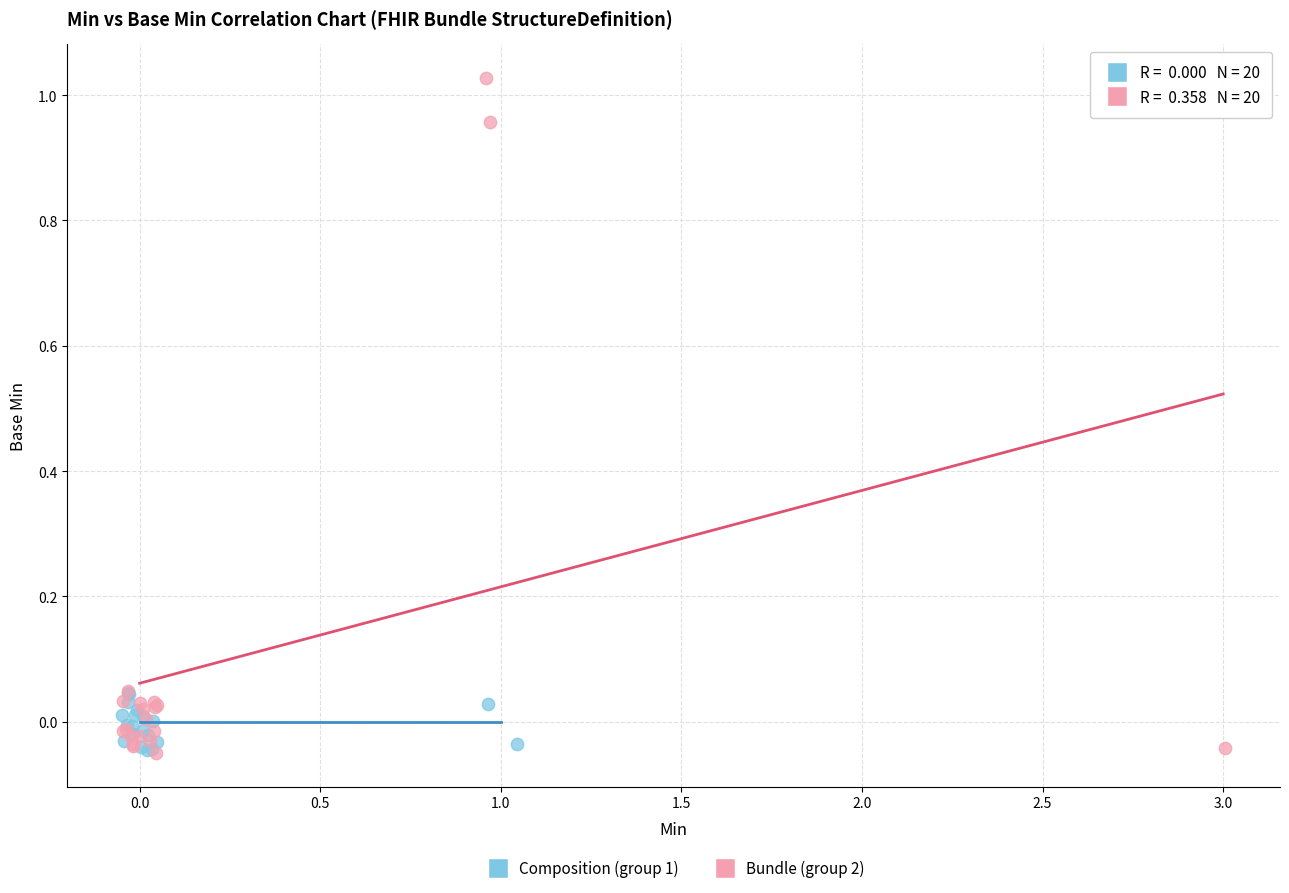

Which series has the largest Y range (max minus min)?

Bundle (group 2)